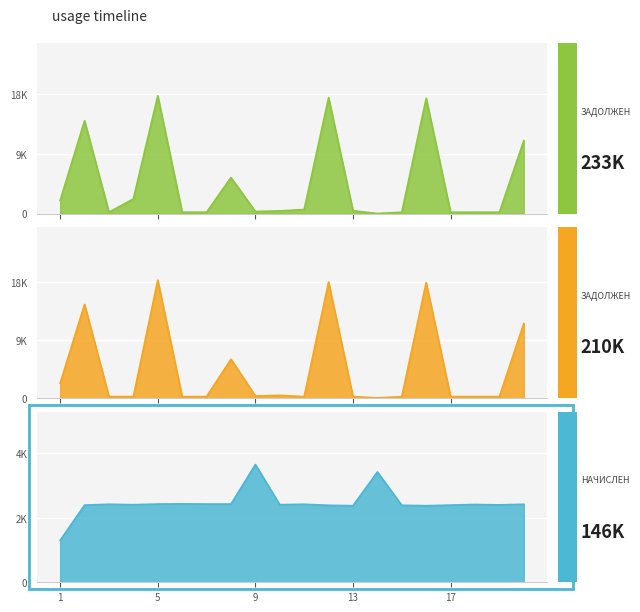

What is the average value of the задолженность (до) series?

4517.1